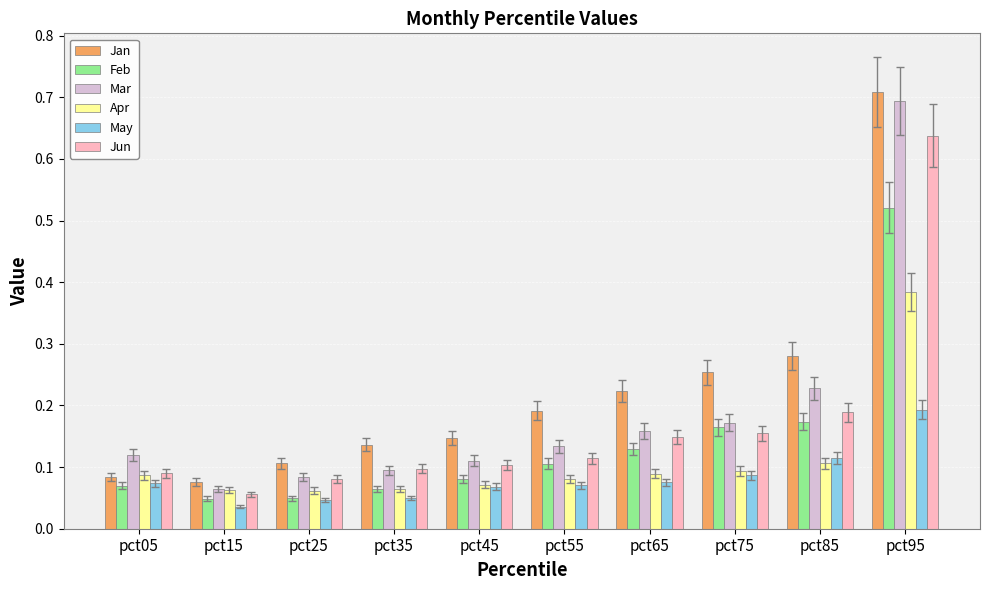

At which category is the sum across all series the highest?

pct95